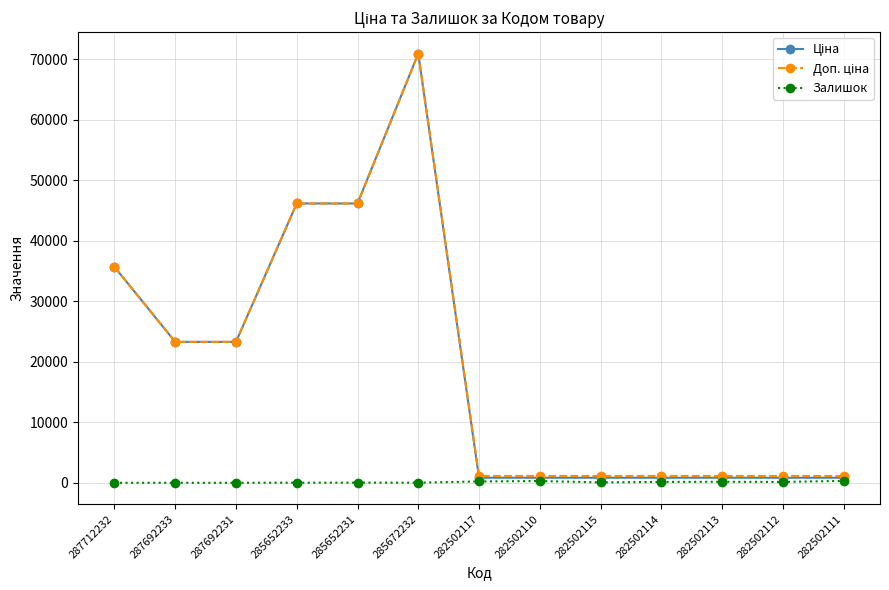

The Залишок series shows 16.0 at 285652233. True or false?

True